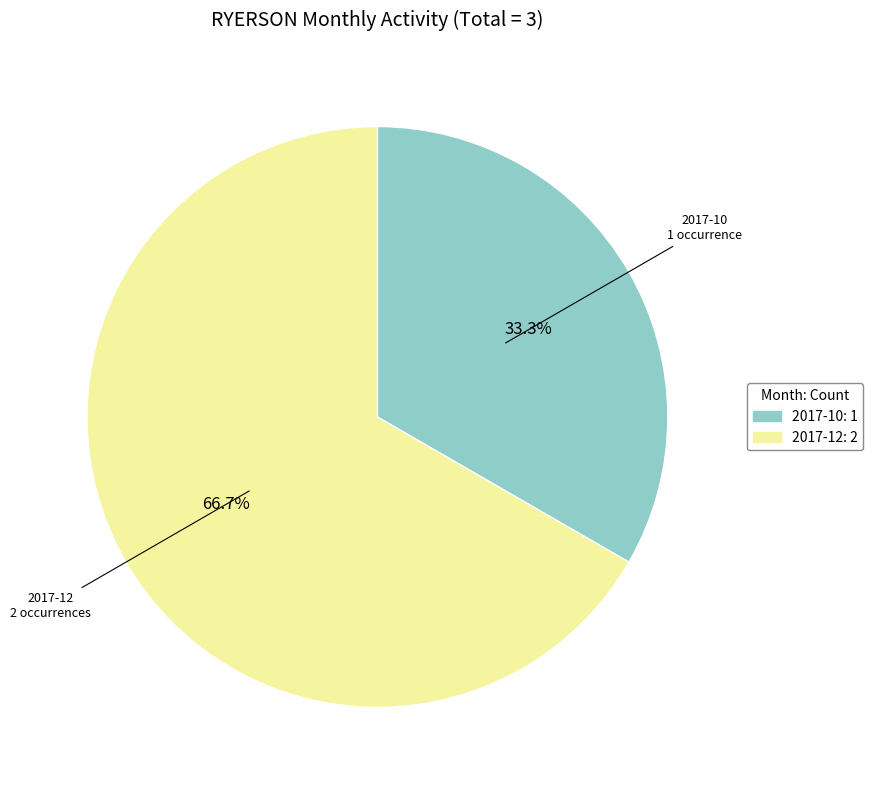

To the nearest percent, what is the average slice percentage?

50%